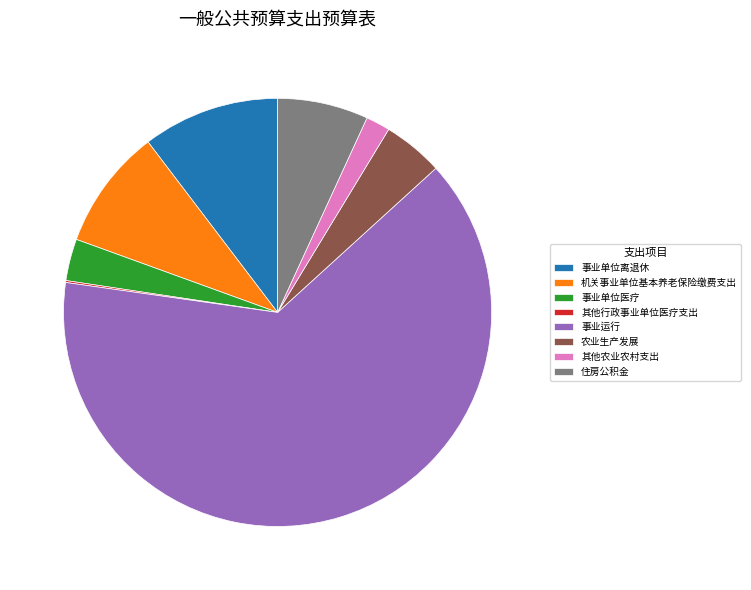

Which category has the biggest portion of the pie?

事业运行